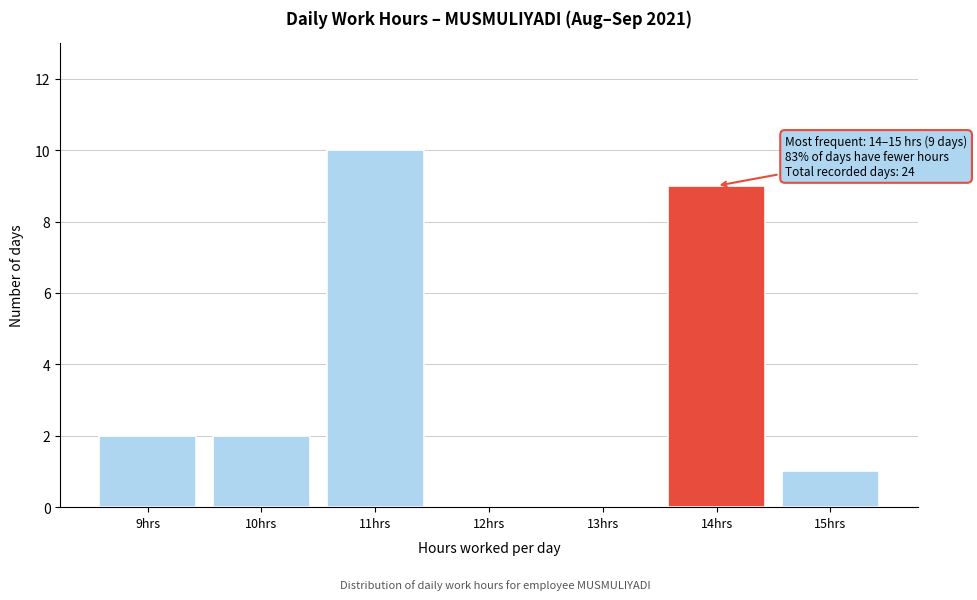

Reading right to left, extract all data points from this chart.

15hrs=1	14hrs=9	13hrs=0	12hrs=0	11hrs=10	10hrs=2	9hrs=2